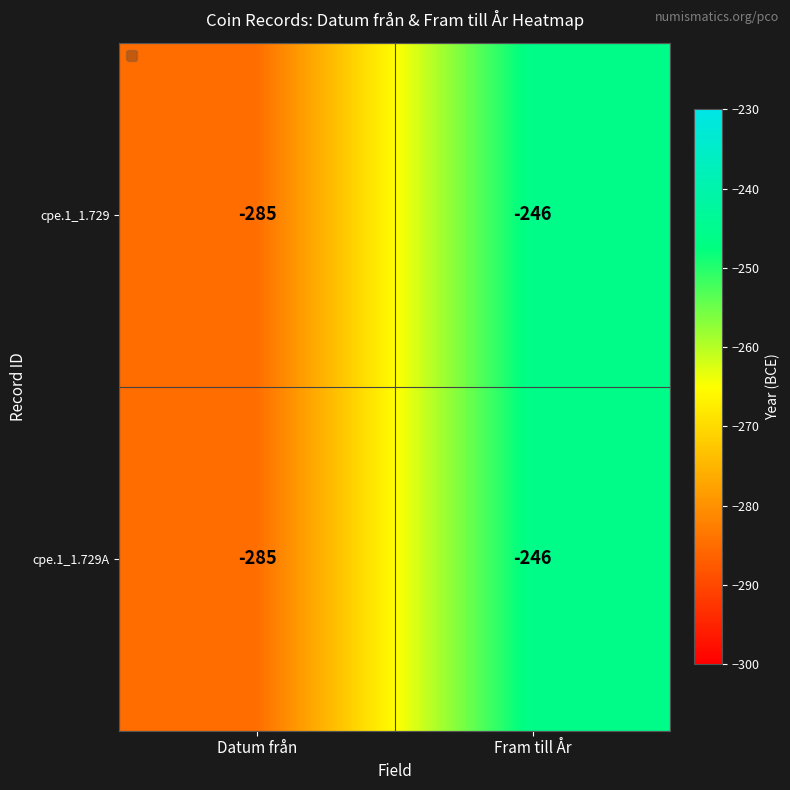

What is the minimum value shown in the chart?

-285